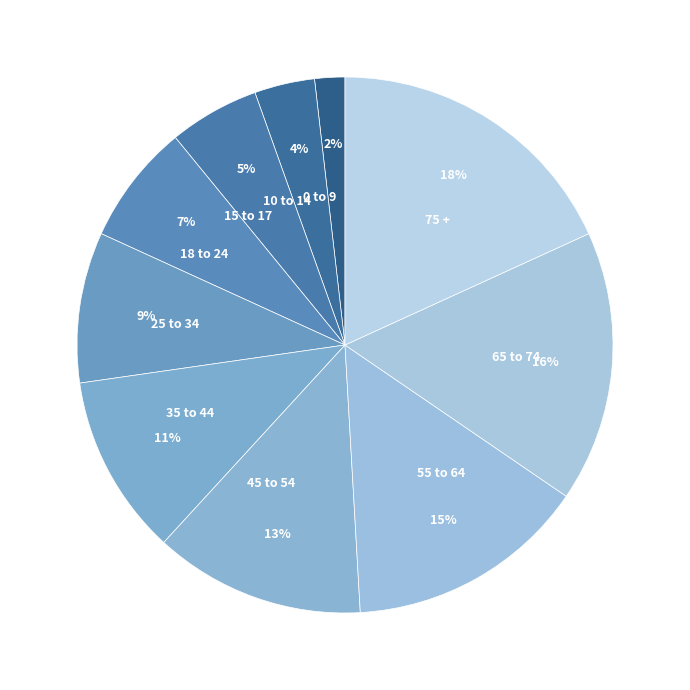

To the nearest percent, what is the average slice percentage?

10%